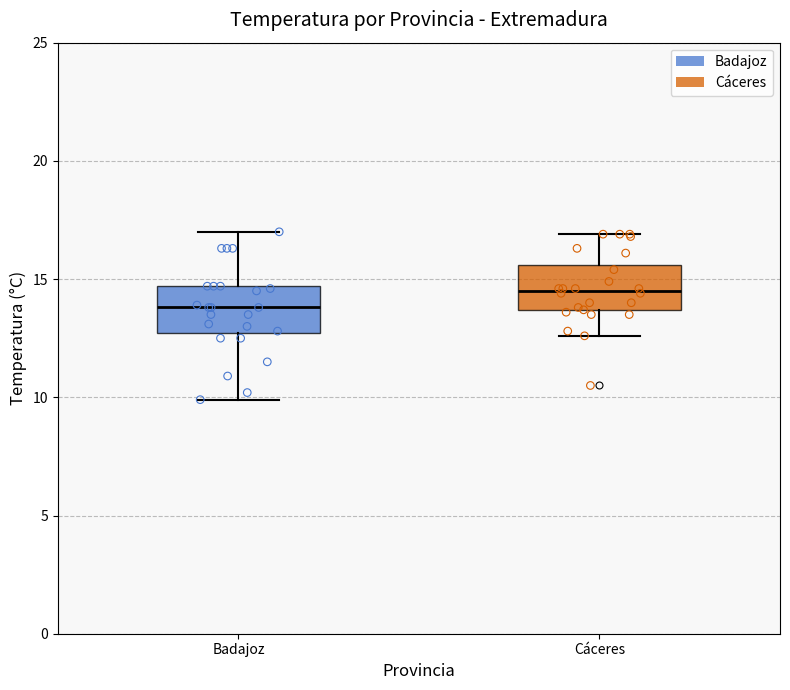

Which box has the highest median line?

Cáceres